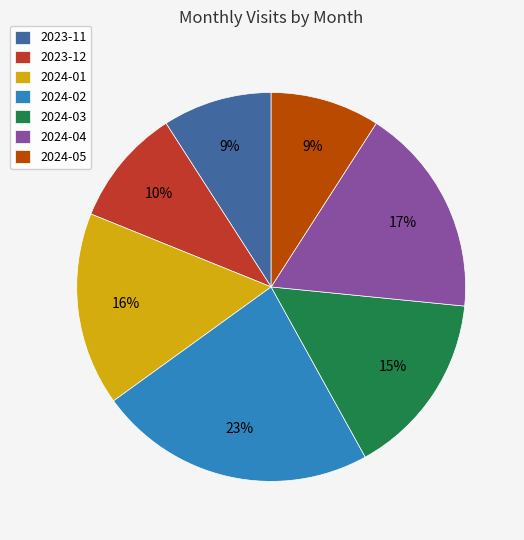

What percentage is the 2024-02 slice, to the nearest percent?

23%